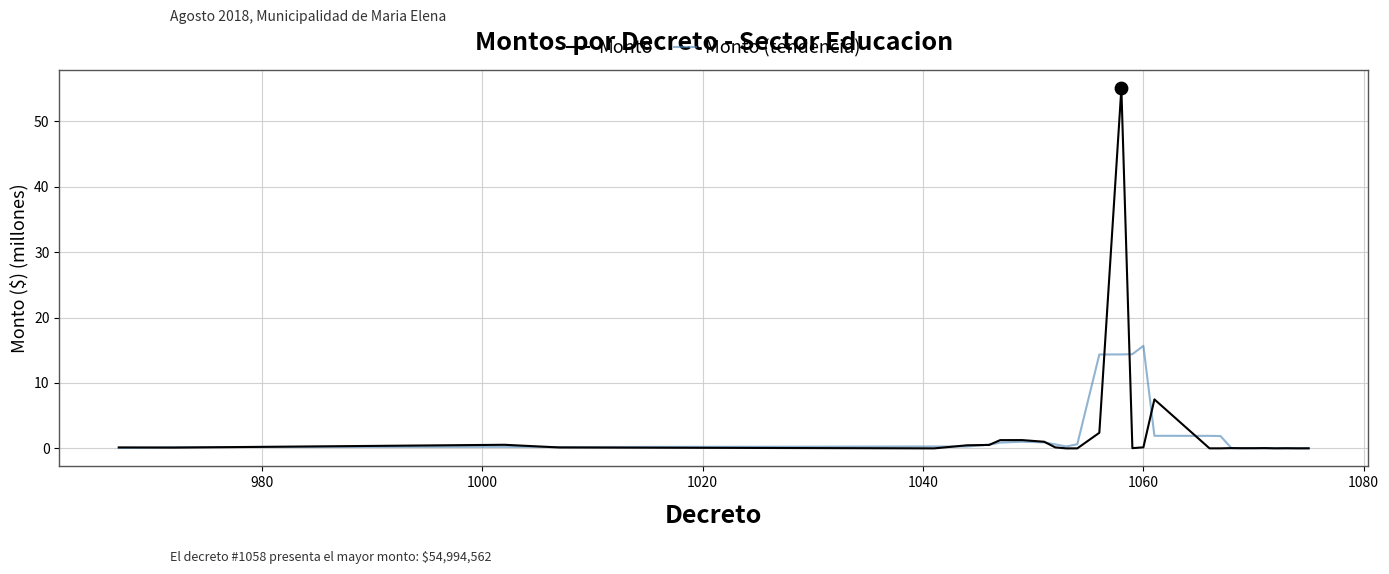

What is the highest value of the Monto (tendencia) series?

15.7